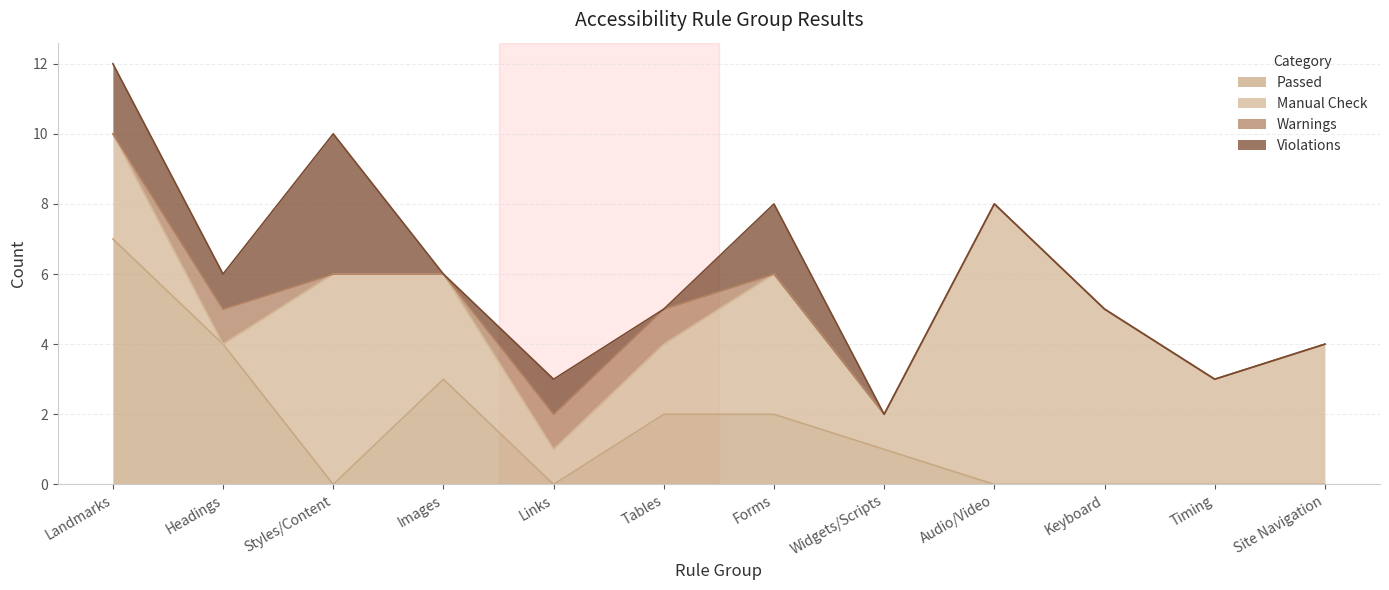

Reading left to right, transcribe all the data shown in this chart.

Passed: 7	4	0	3	0	2	2	1	0	0	0	0
Manual Check: 3	0	6	3	1	2	4	1	8	5	3	4
Warnings: 0	1	0	0	1	1	0	0	0	0	0	0
Violations: 2	1	4	0	1	0	2	0	0	0	0	0